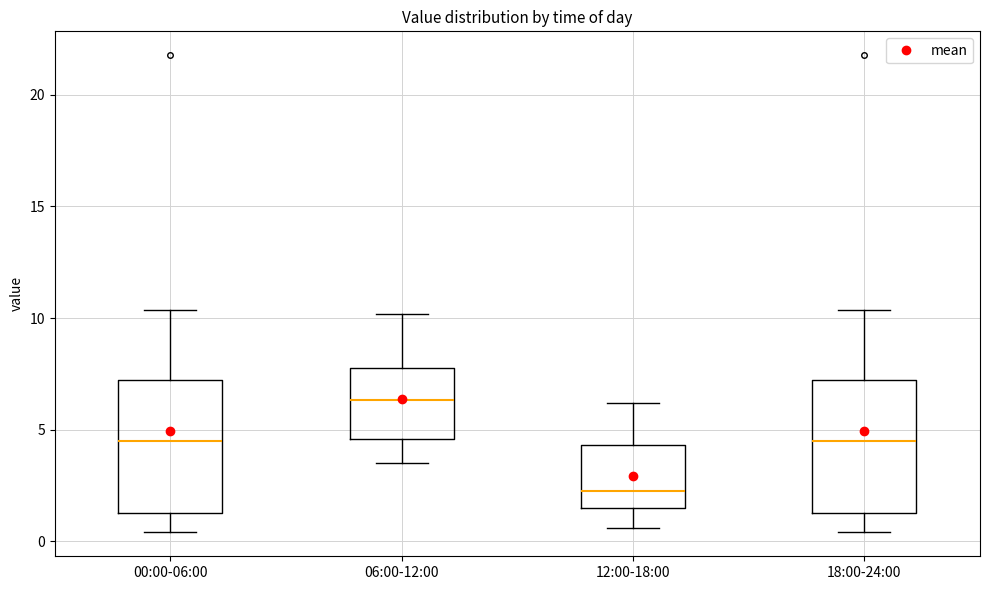

Reading left to right, read every box against the y-axis: the position of its median line, the range the box covers, and the ends of its whiskers. The values are not printed on the chart, so give them approximately, as read against the axis.

00:00-06:00: median 4.5, box 1.5 to 7.0, whiskers 0.5 to 10.5
06:00-12:00: median 6.5, box 4.5 to 8.0, whiskers 3.5 to 10.0
12:00-18:00: median 2.5, box 1.5 to 4.5, whiskers 0.5 to 6.0
18:00-24:00: median 4.5, box 1.5 to 7.0, whiskers 0.5 to 10.5